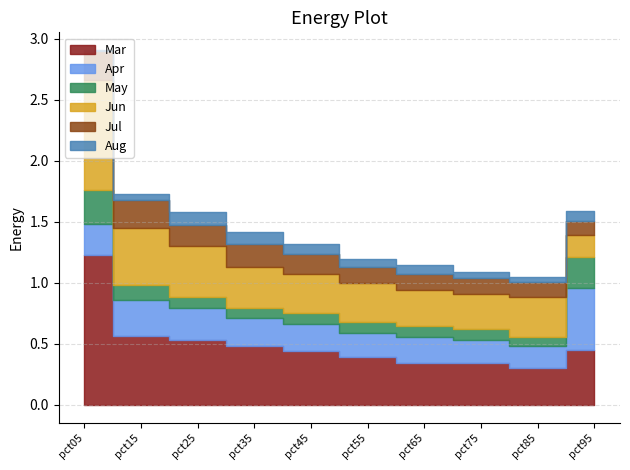

What value does the Aug series have at pct65?

0.1